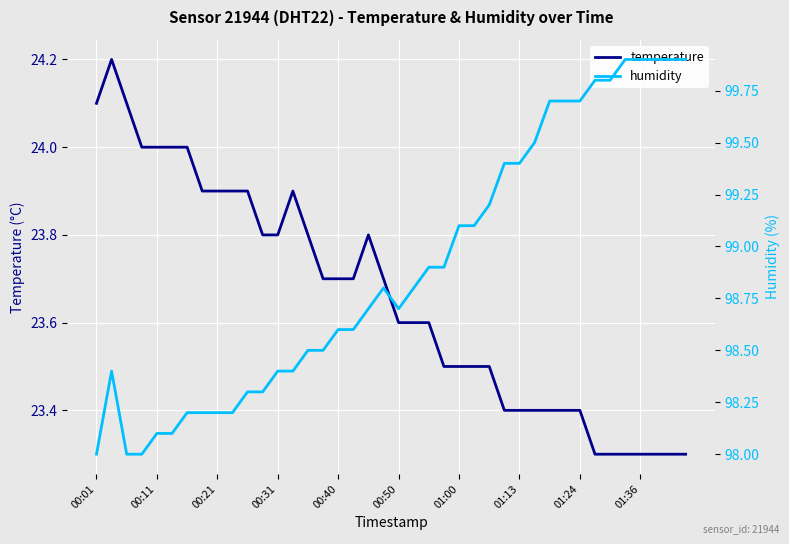

The value of humidity at 00:11 is 135.3. True or false?

False